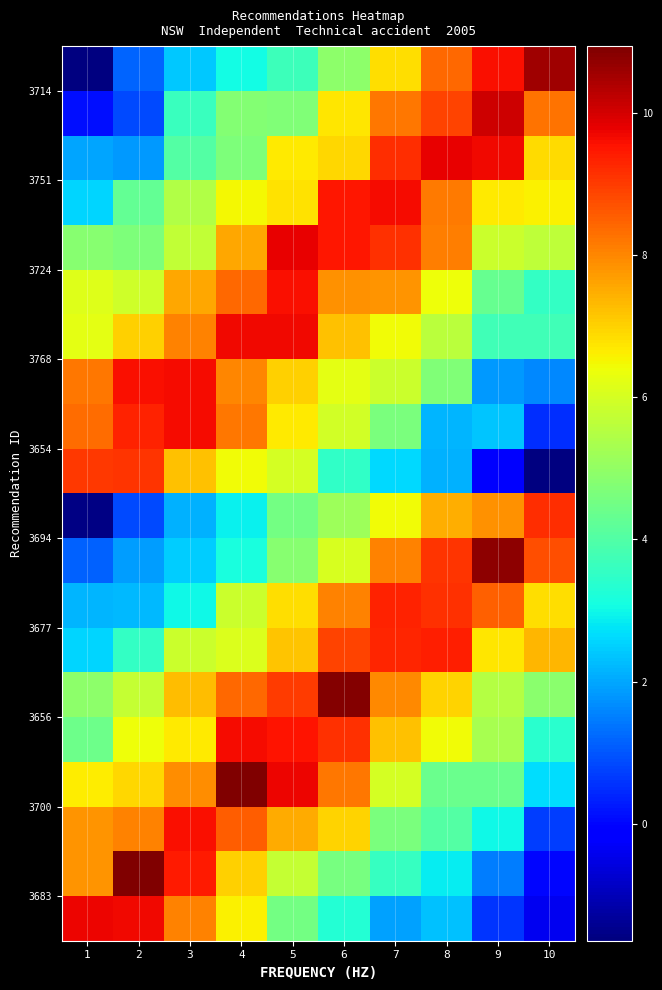

At which category does the chart reach its minimum across all series?

10